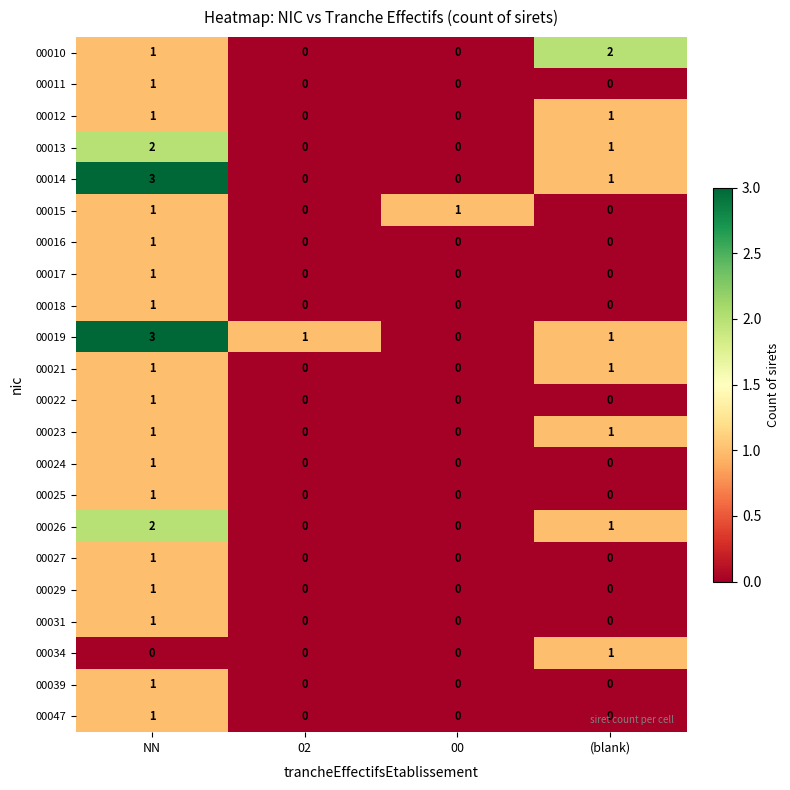

What is the total value across all series at (blank)?

10